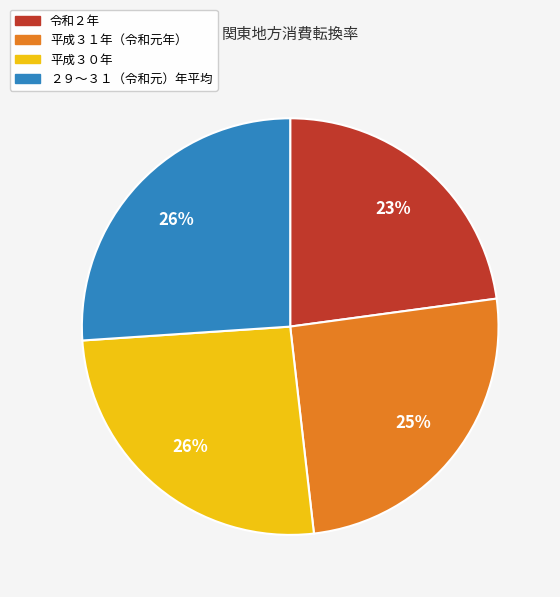

What percentage is the 平成３０年 slice, to the nearest percent?

26%